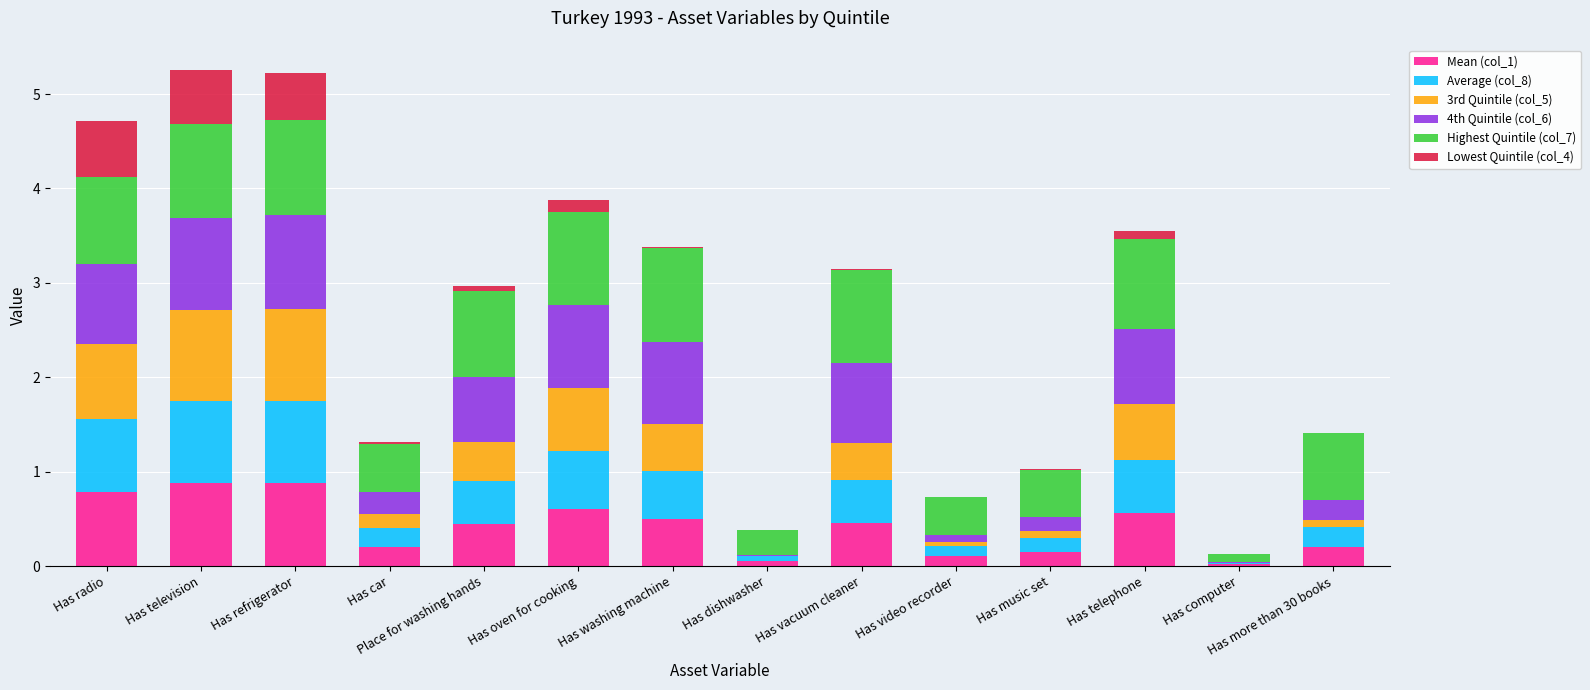

Does the chart contain stacked bars?

Yes